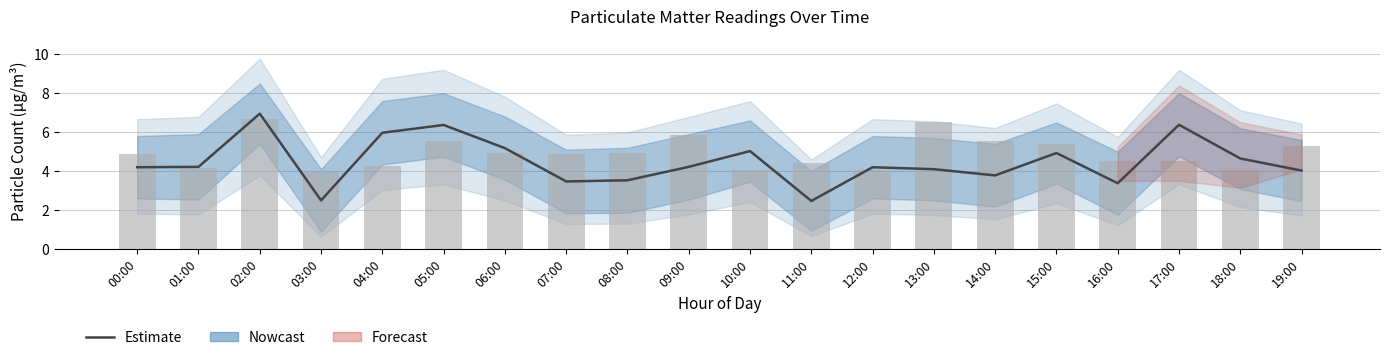

List the labels in order of value, largest first.

02:00, 17:00, 05:00, 04:00, 06:00, 10:00, 15:00, 18:00, 01:00, 09:00, 00:00, 12:00, 13:00, 19:00, 14:00, 08:00, 07:00, 16:00, 03:00, 11:00